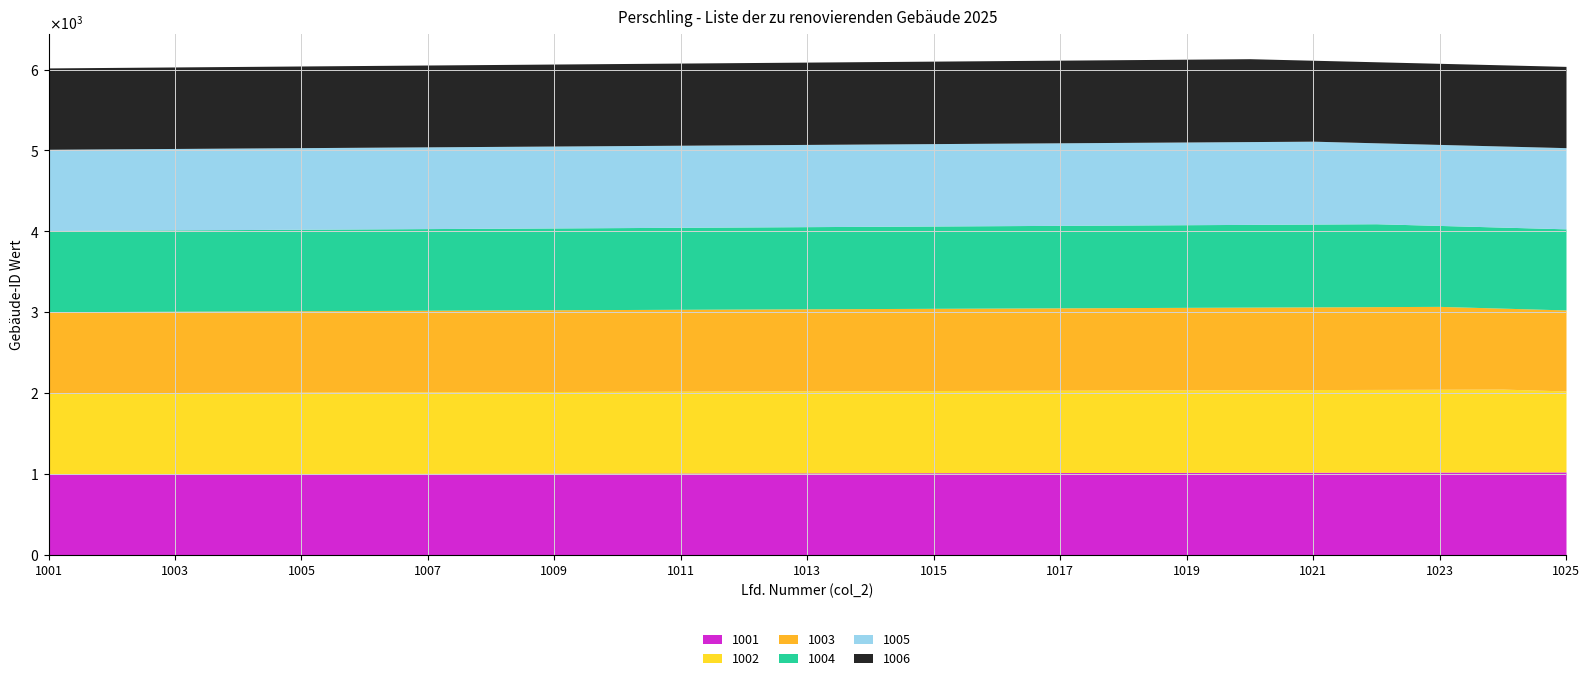

True or false: 1001 has a value of 1585 at 1001.

False